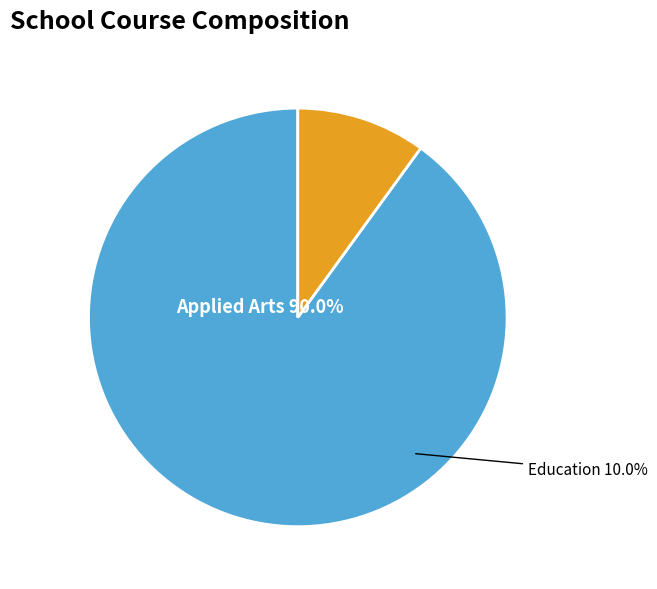

Which category has the biggest portion of the pie?

Applied Arts